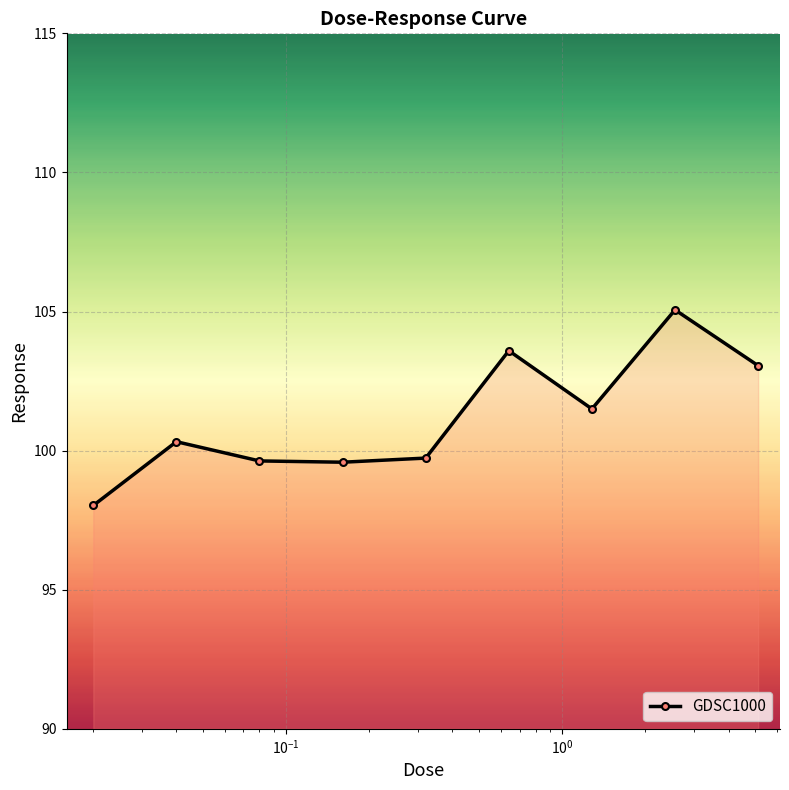

What is the maximum value shown in the chart?

105.1